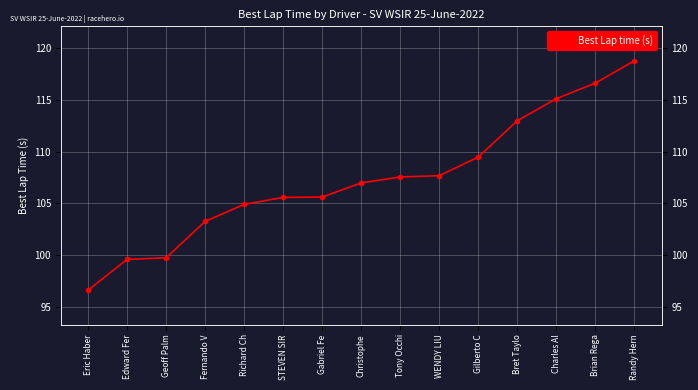

At which label is the value closest to 107?

Christophe